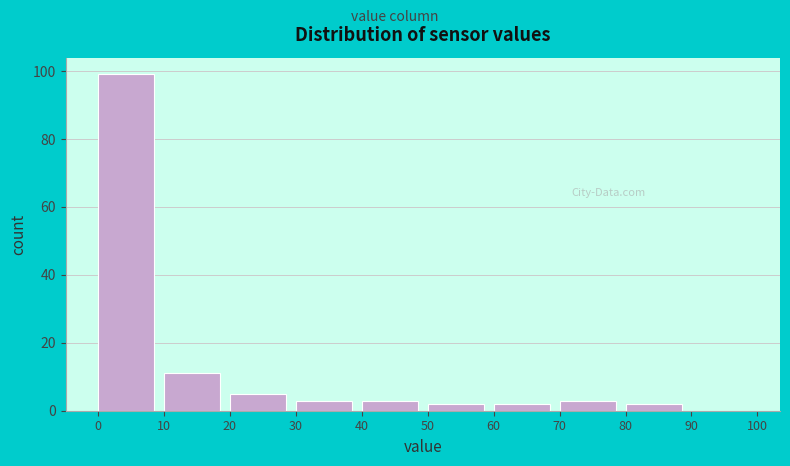

Over which range of the x-axis is the bar tallest?

0 to 10